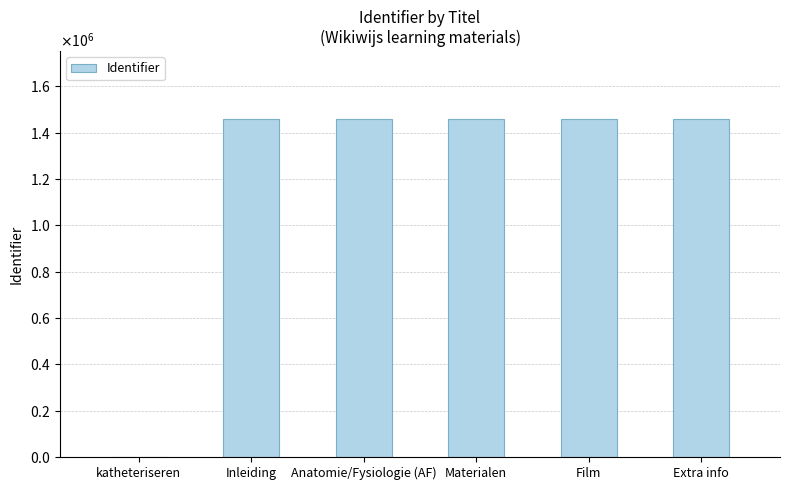

What is the value of the 6th bar from the left?

1459337